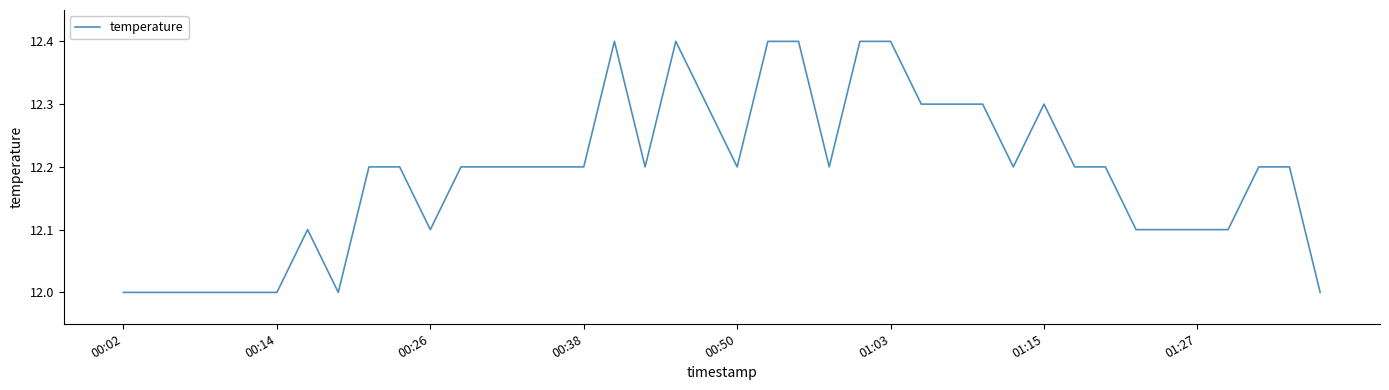

What is the minimum value shown in the chart?

12.0